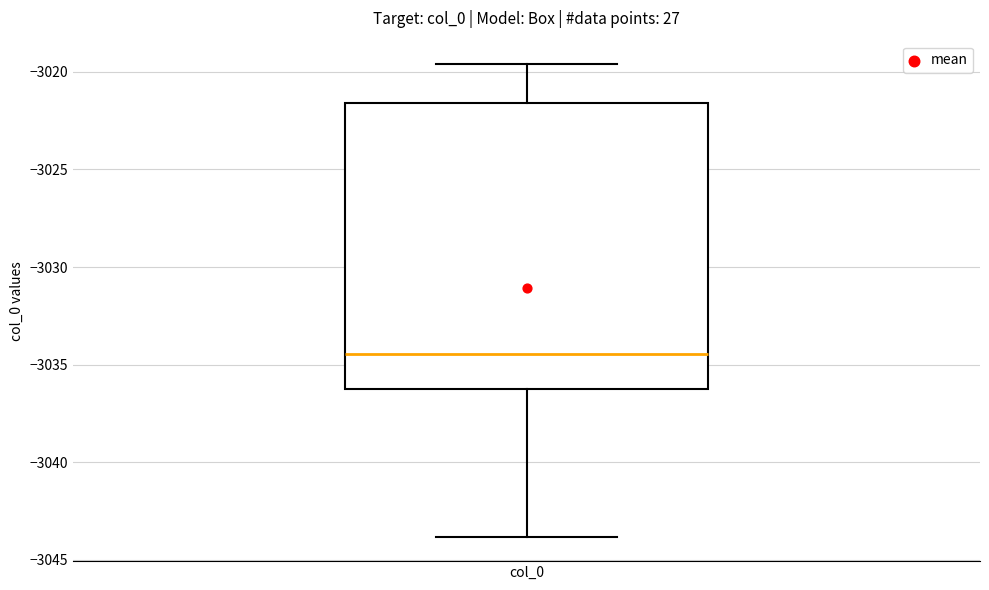

Where does the median line of the box for col_0 sit on the y-axis? The values are not printed on the chart, so give them approximately, as read against the axis.

-3034.5